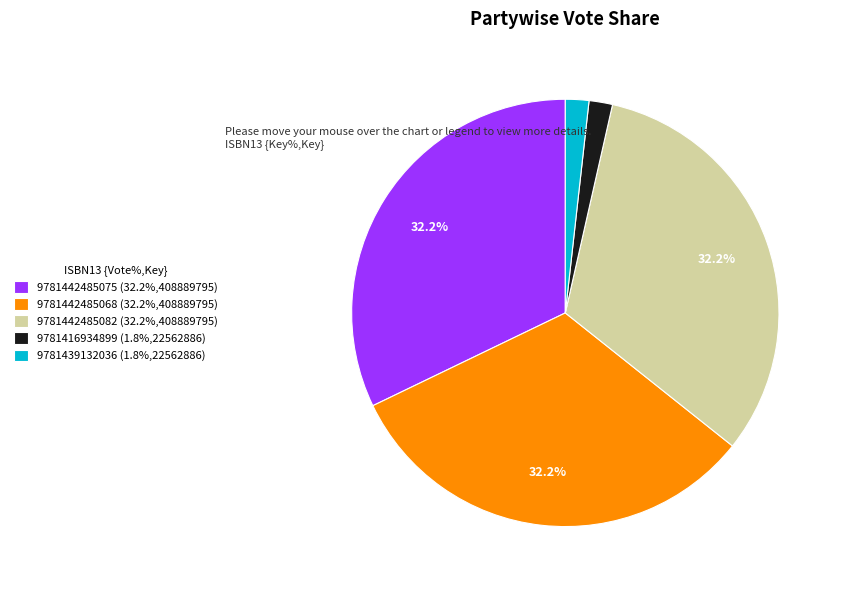

The 9781439132036 slice represents 2% of the pie. True or false?

True